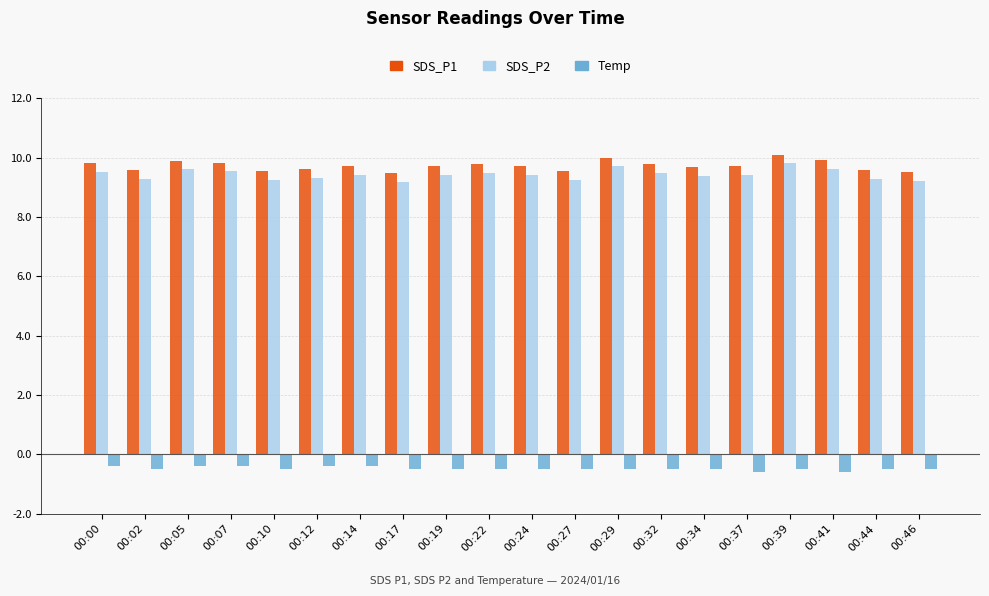

What is the spread (max minus min) of values at 00:37?

10.3